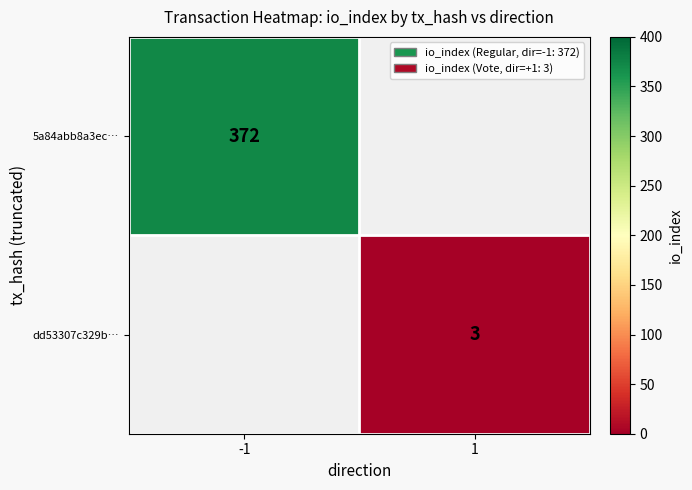

What is the minimum value shown in the chart?

3.0